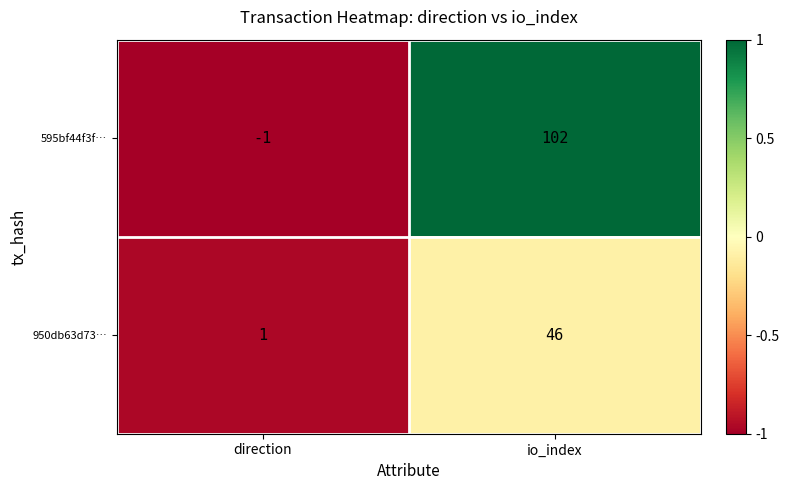

What is the greatest value displayed?

102